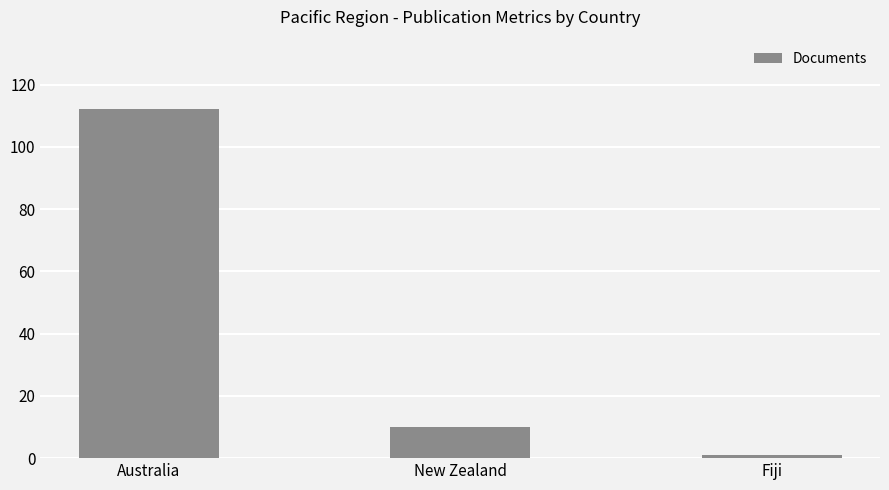

What is the label of the 3rd bar from the left?

Fiji